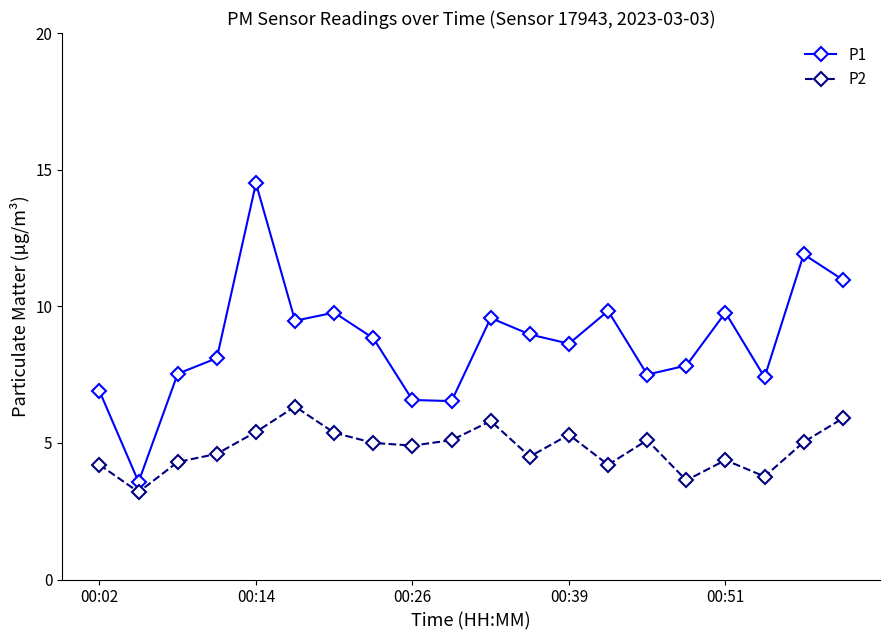

List the series in order of their overall mean, lowest first.

P2, P1